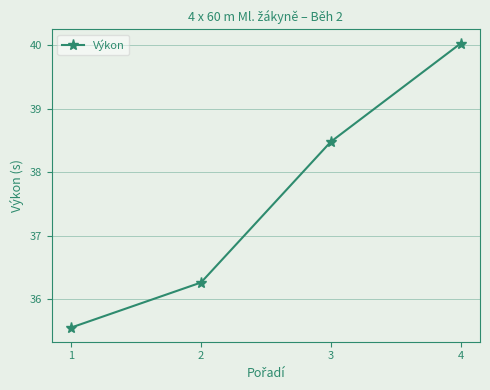

What is the average value?

37.6